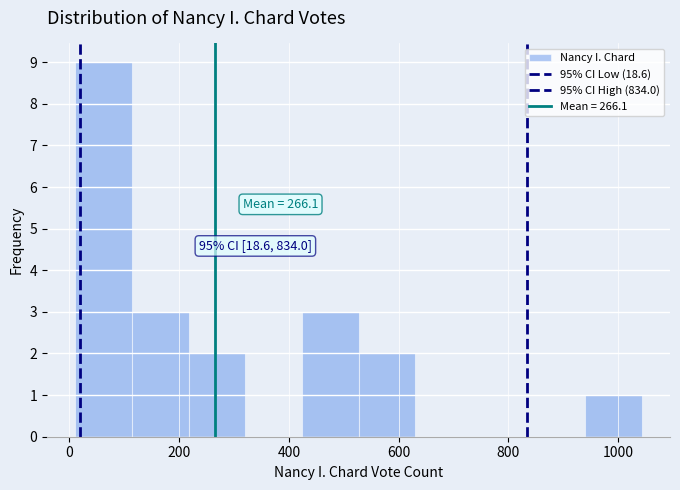

Over which range of the x-axis is the bar tallest?

20 to 120